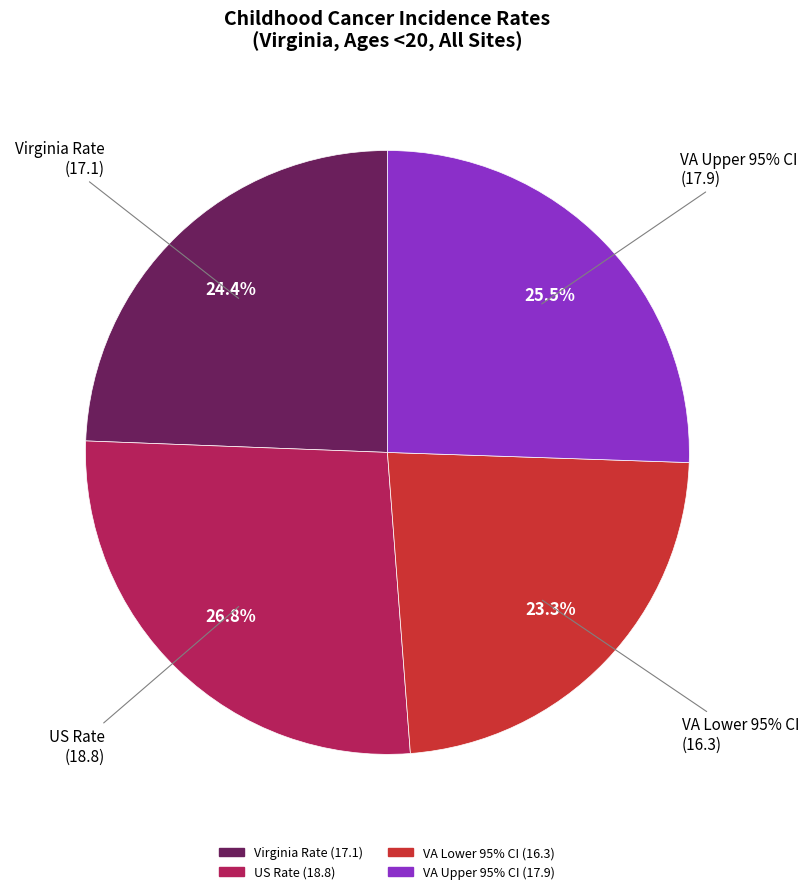

Which category has the smallest portion of the pie?

Lower 95% CI (Virginia)